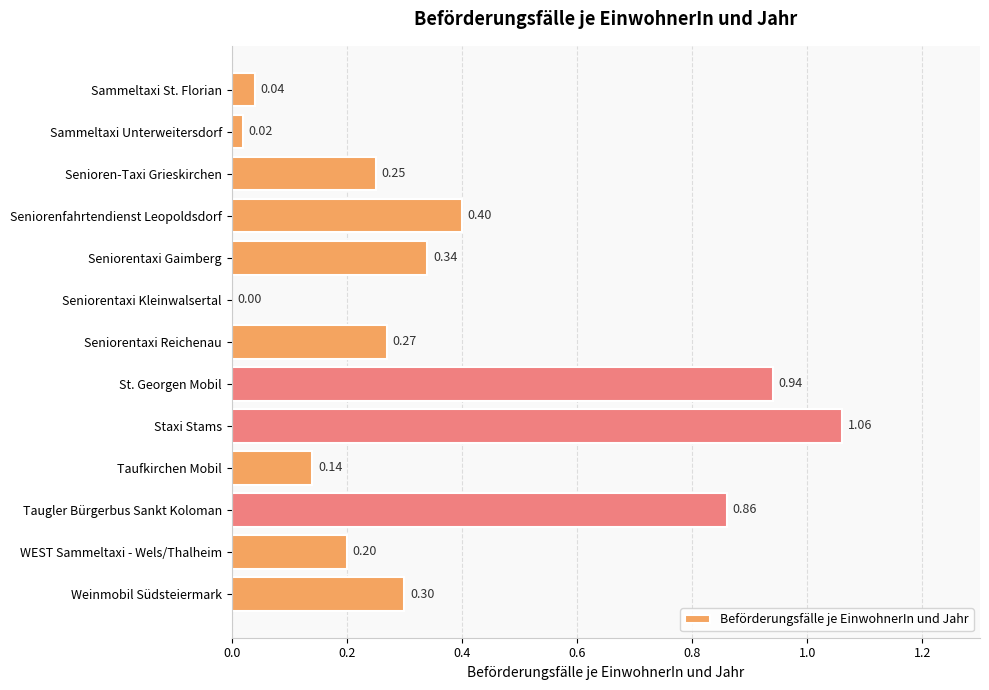

Where is the data nearest to the value 0?

Seniorentaxi Kleinwalsertal